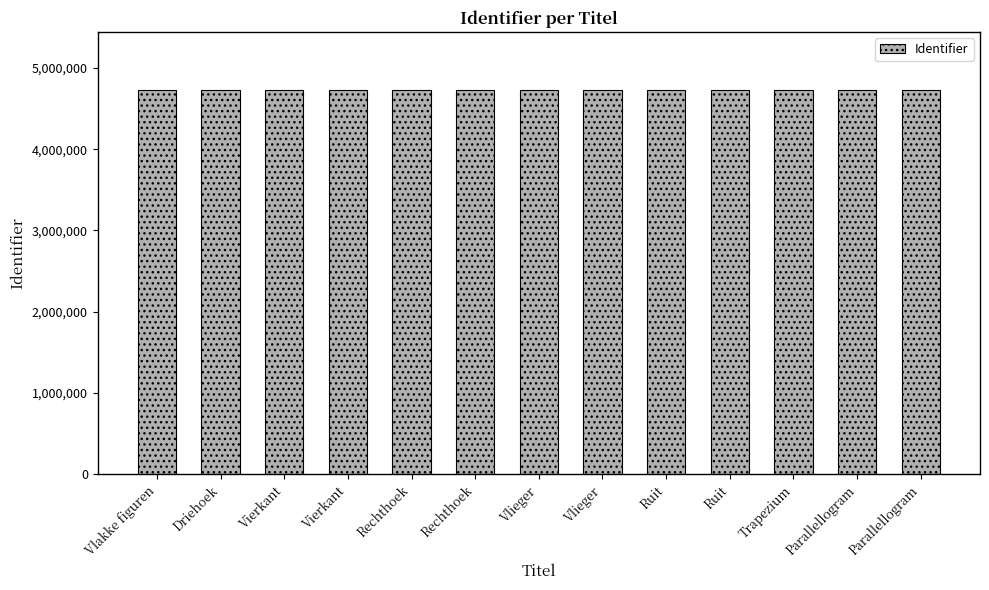

How many bars are there in total?

13